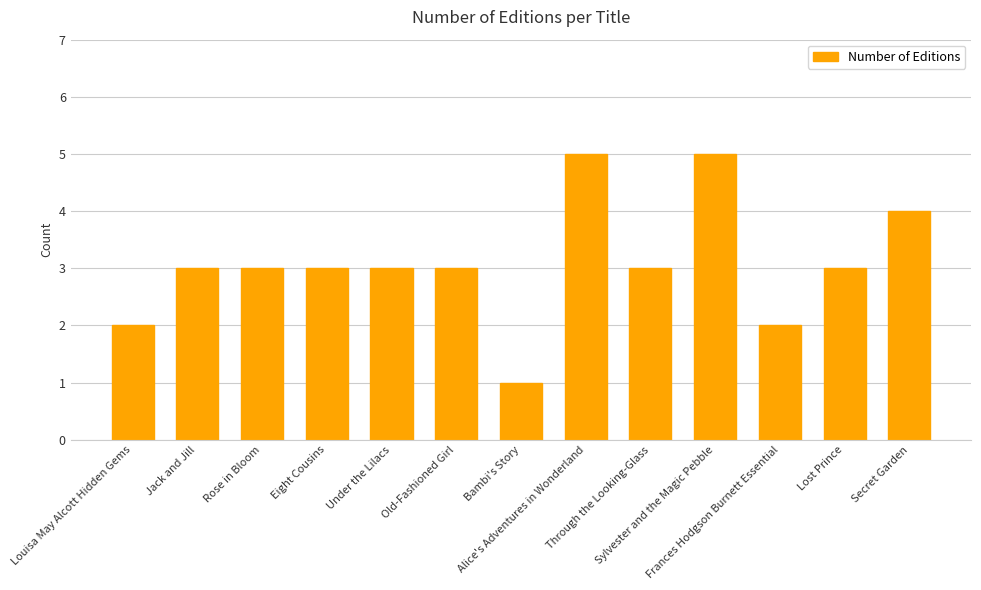

The value at Lost Prince is 3. True or false?

True